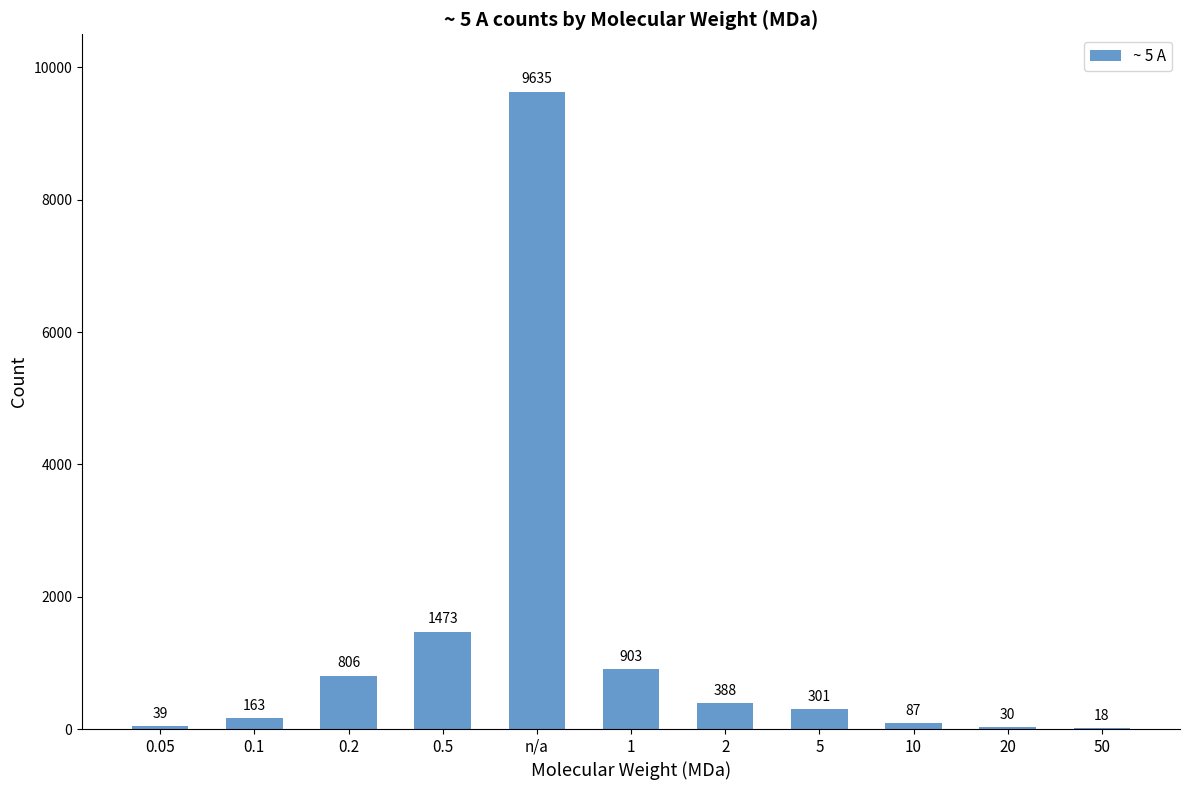

At which label does the data first exceed 301?

0.2